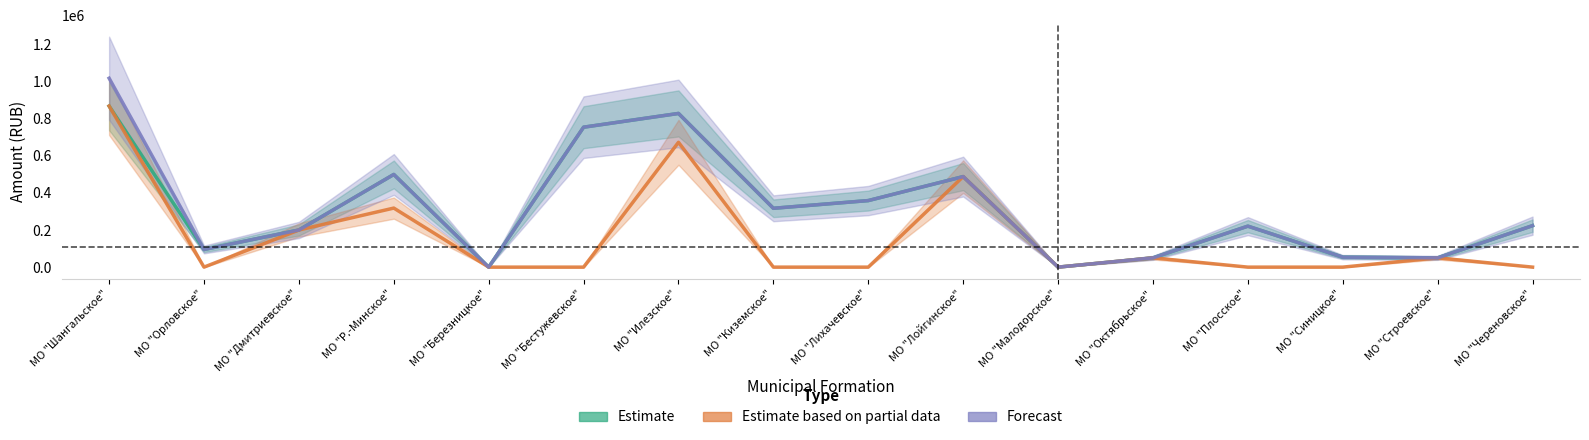

How many lines are shown in the chart?

3